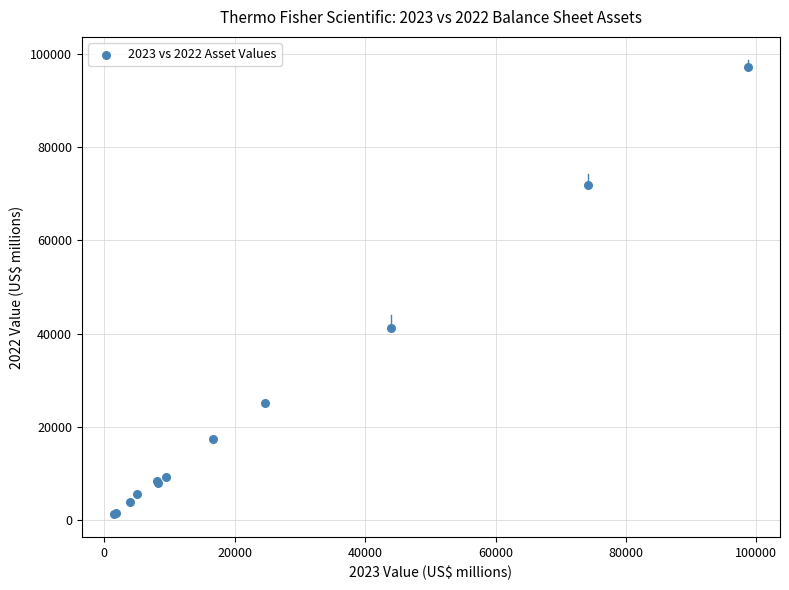

What Y value in the scatter plot is closest to 49233?

41196